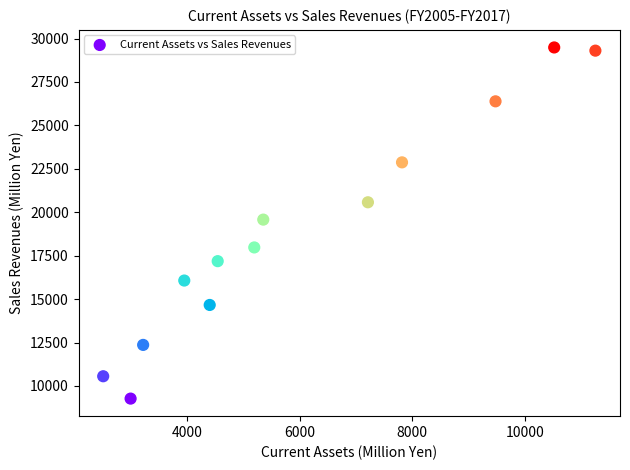

What is the range of X values (max minus min)?

8748